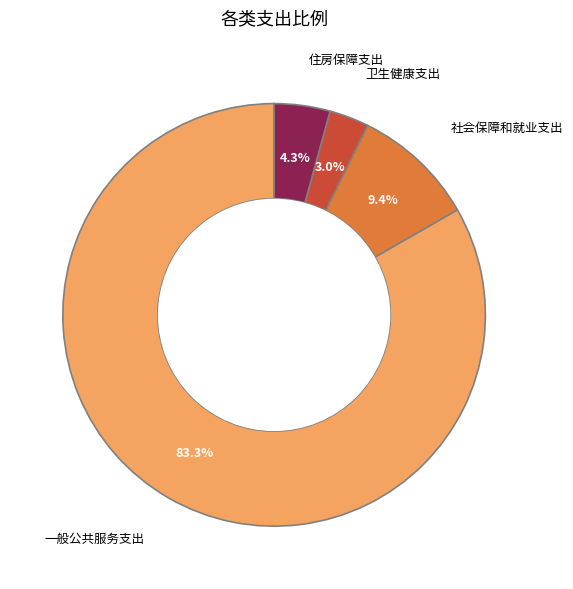

To the nearest percent, what portion does 社会保障和就业支出 represent?

9%